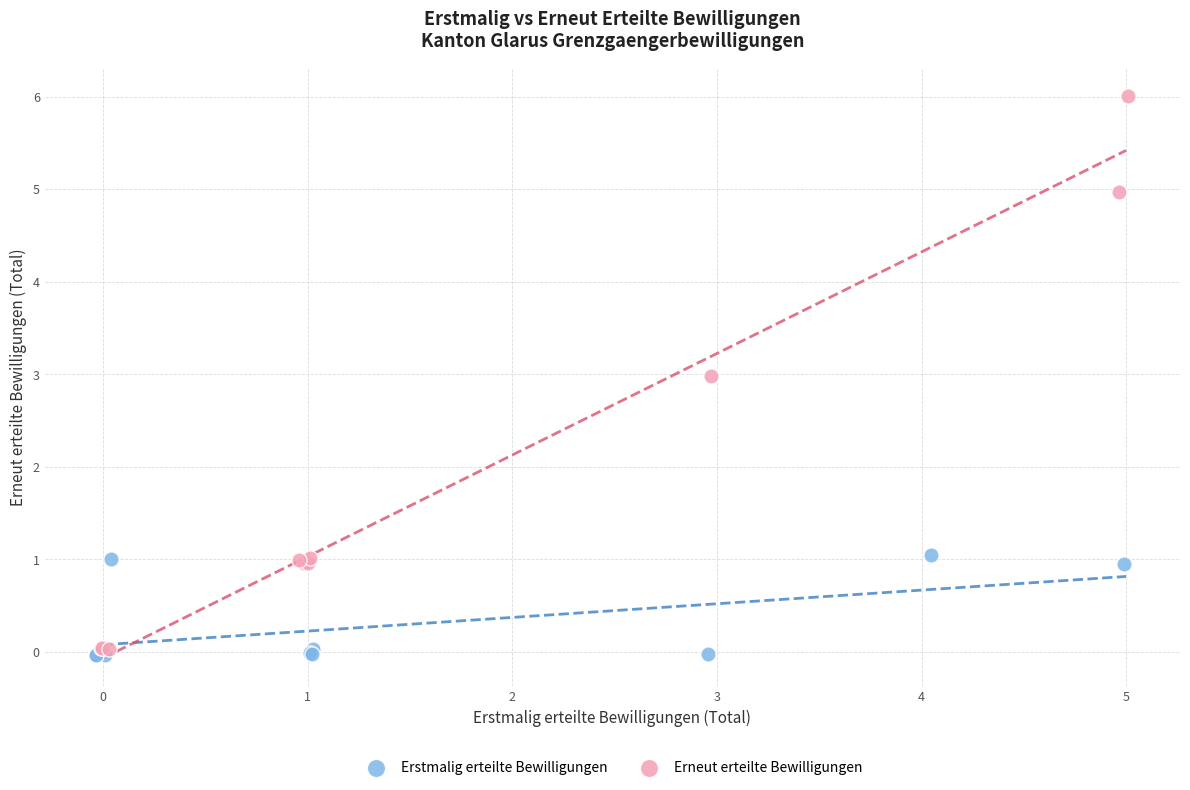

Which series has the widest spread of Y values?

Erneut erteilte Bewilligungen